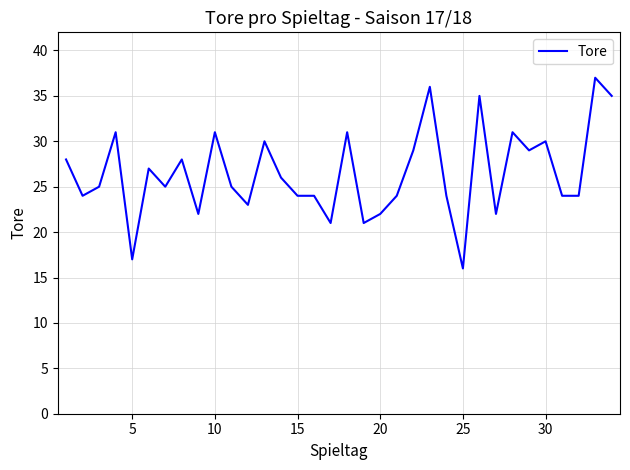

What is the difference between the maximum and minimum values?

21